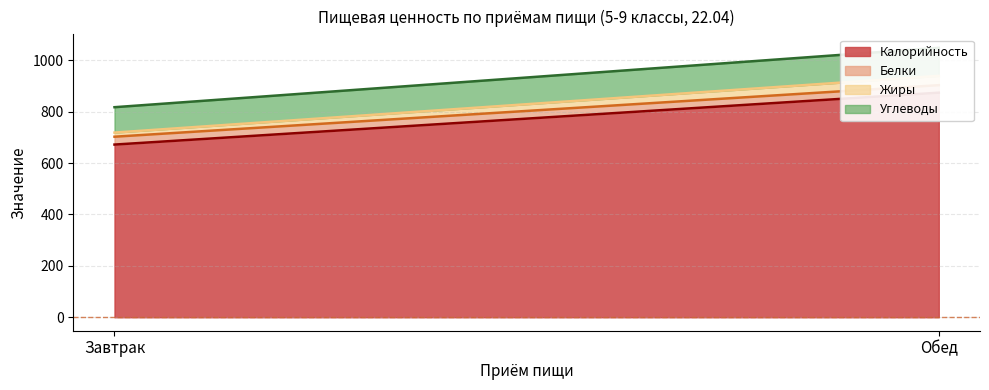

At which label is Белки closest to 29?

Обед